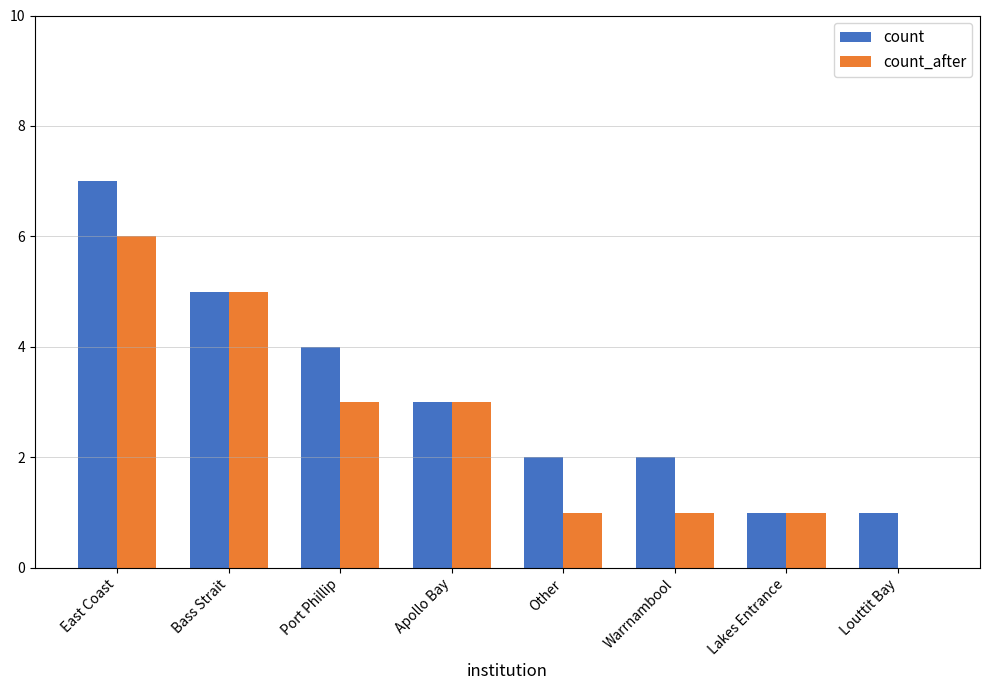

What are all the series names shown in the legend?

count, count_after